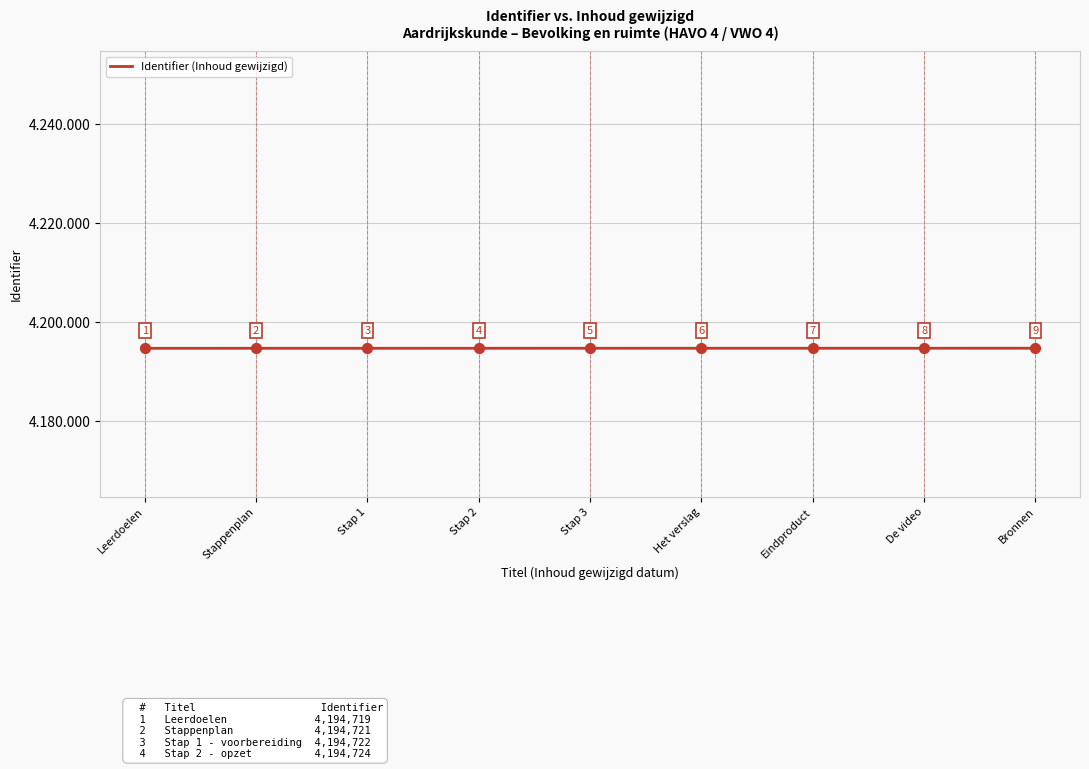

What is the ratio of the value at Stap 2 to the value at Bronnen?

1.0